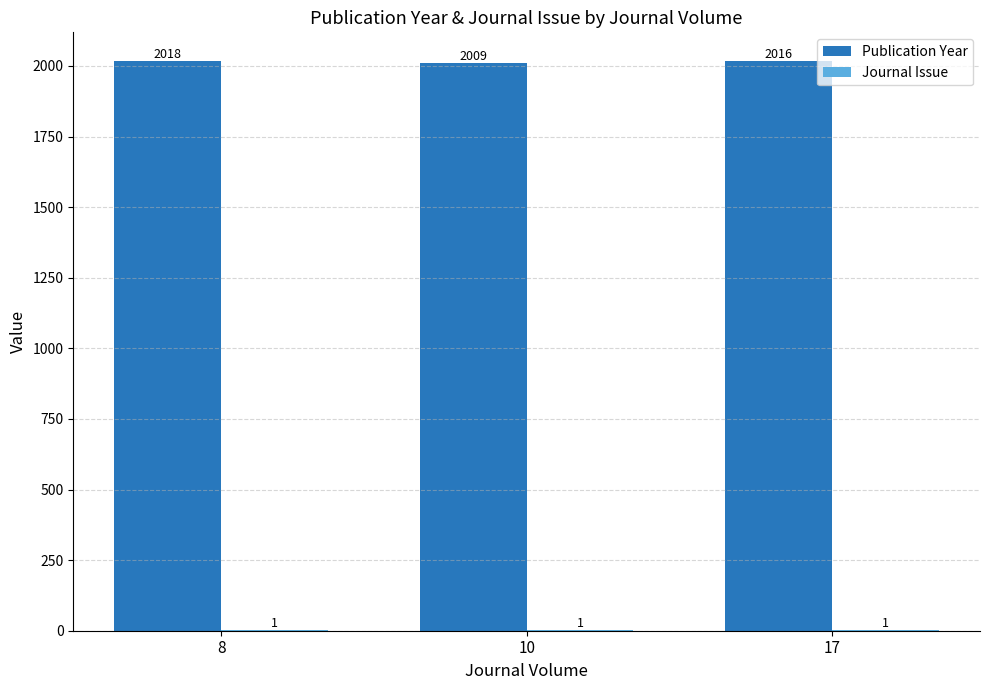

At which category is the sum across all series the highest?

8